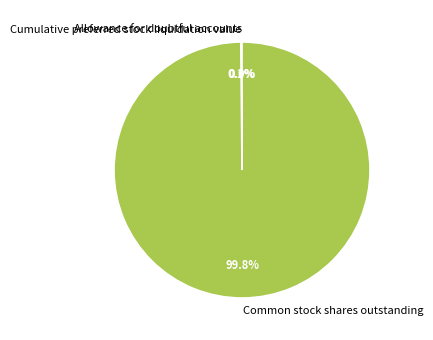

What is the majority slice?

Common stock shares outstanding